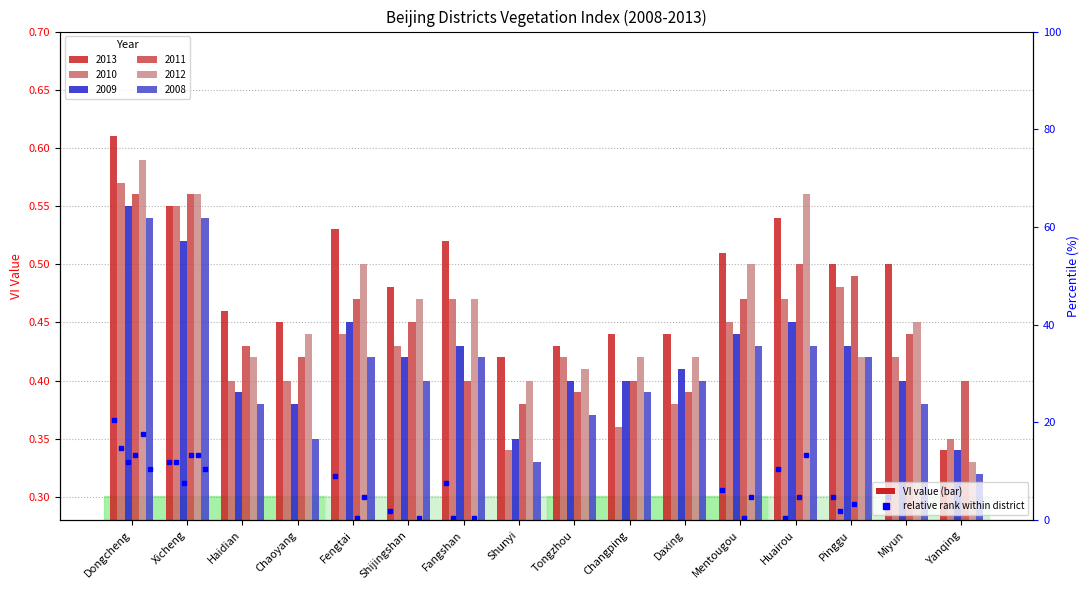

The value of 2010 at Shijingshan is 0.3. True or false?

False